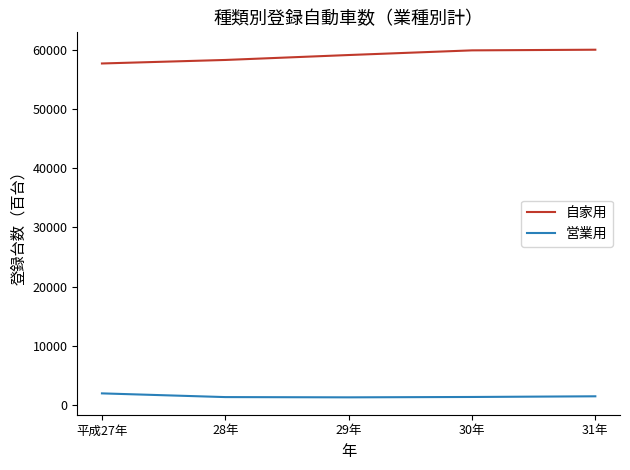

What is the spread (max minus min) of values at 31年?

58559